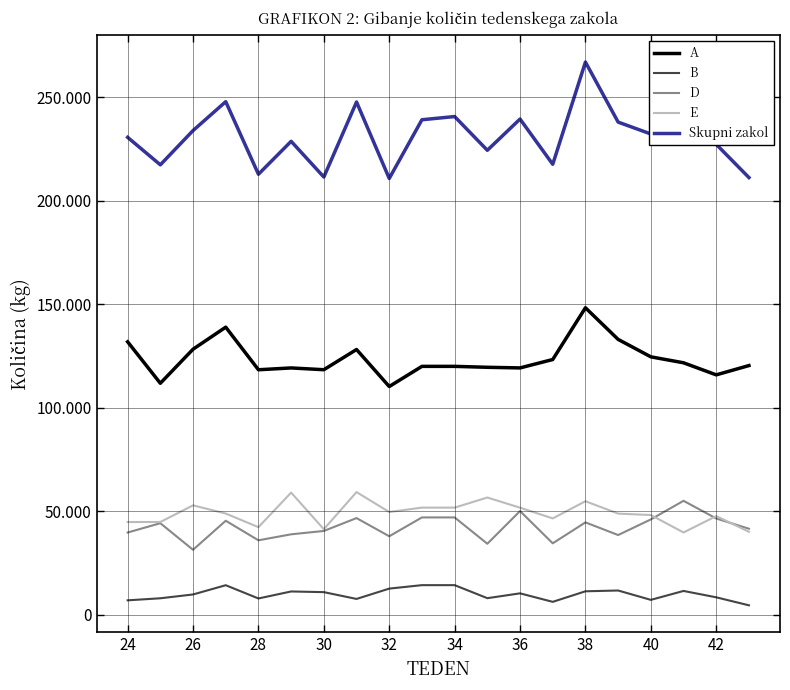

Does the chart display data point markers on the line(s)?

No